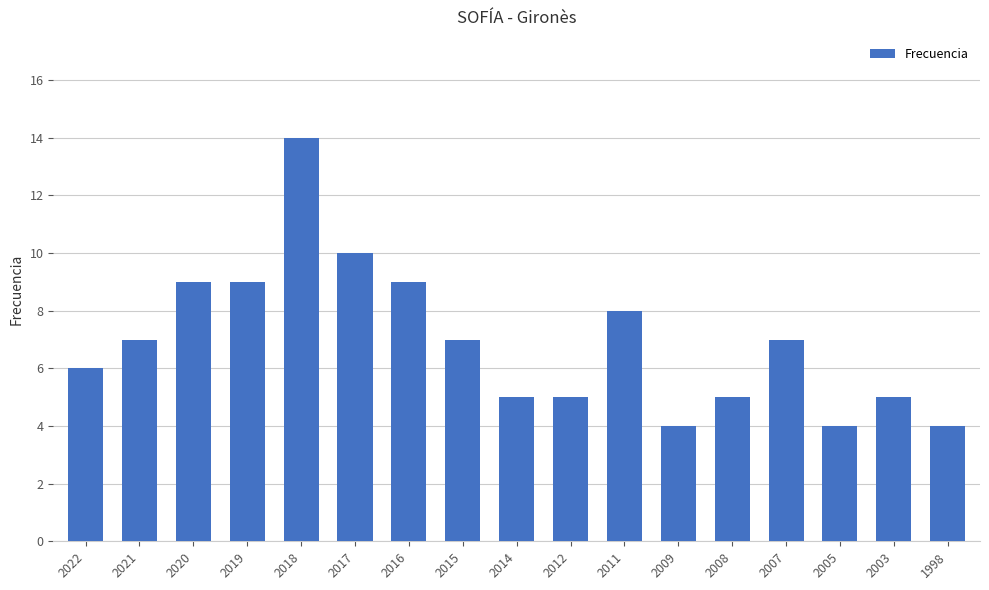

The value at 2005 is 6. True or false?

False